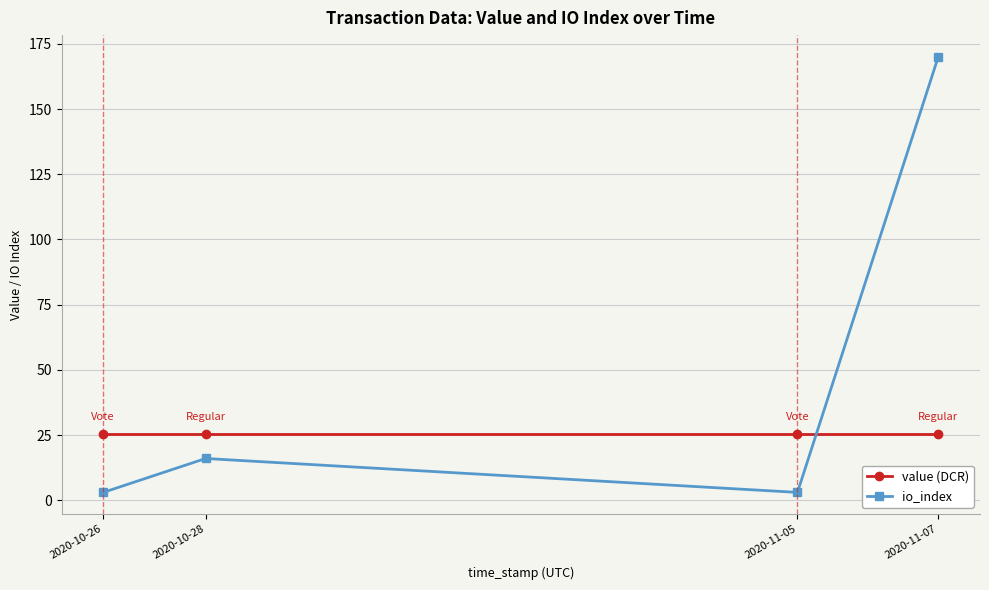

What is the sum of the value (DCR) values at 2020-10-26 and 2020-11-07?

50.8